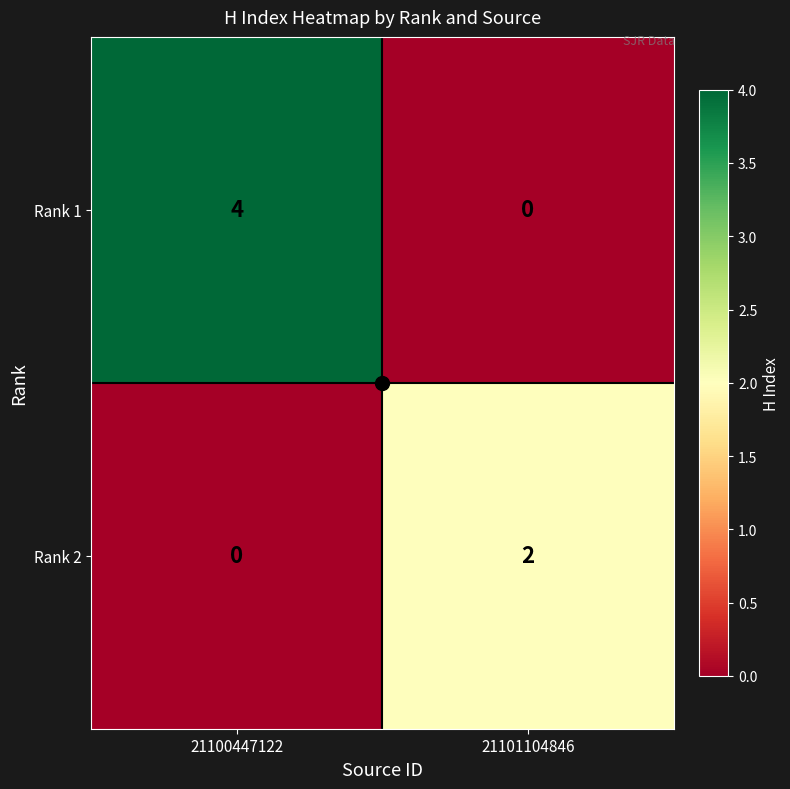

Which series has the largest range (max minus min)?

Rank 1